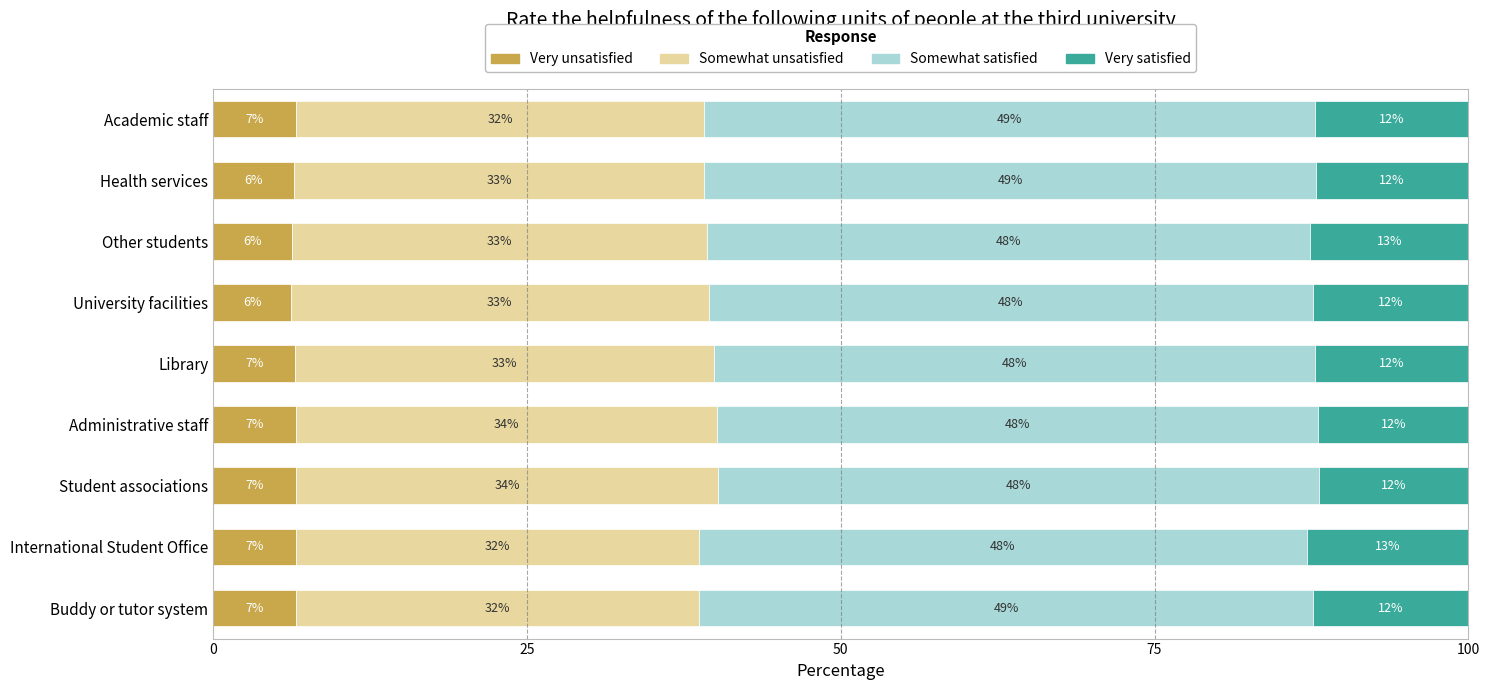

What is the total value across all series at Buddy or tutor system?

100.0